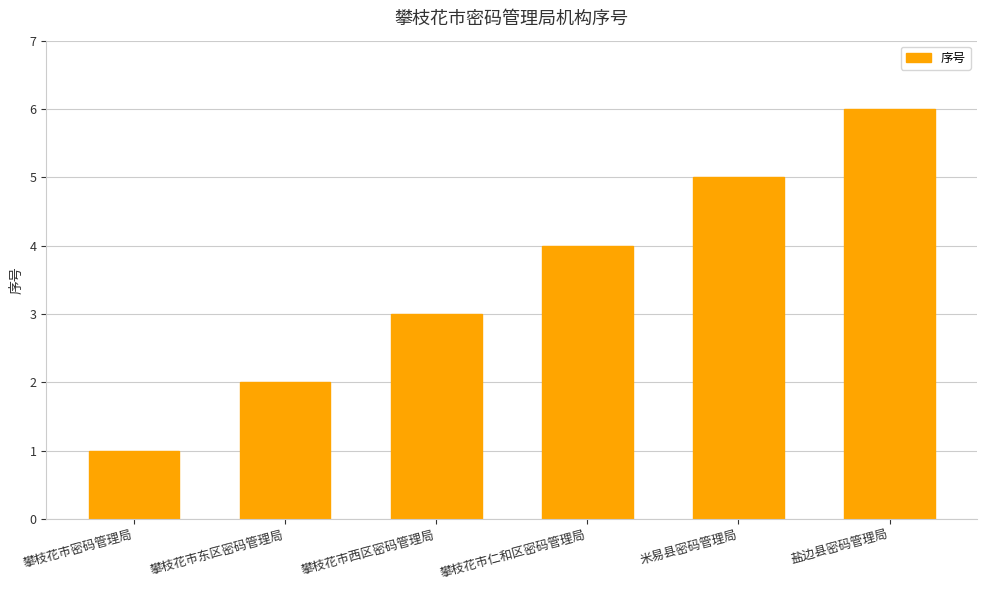

The chart shows a value of 4 at 攀枝花市仁和区密码管理局. True or false?

True